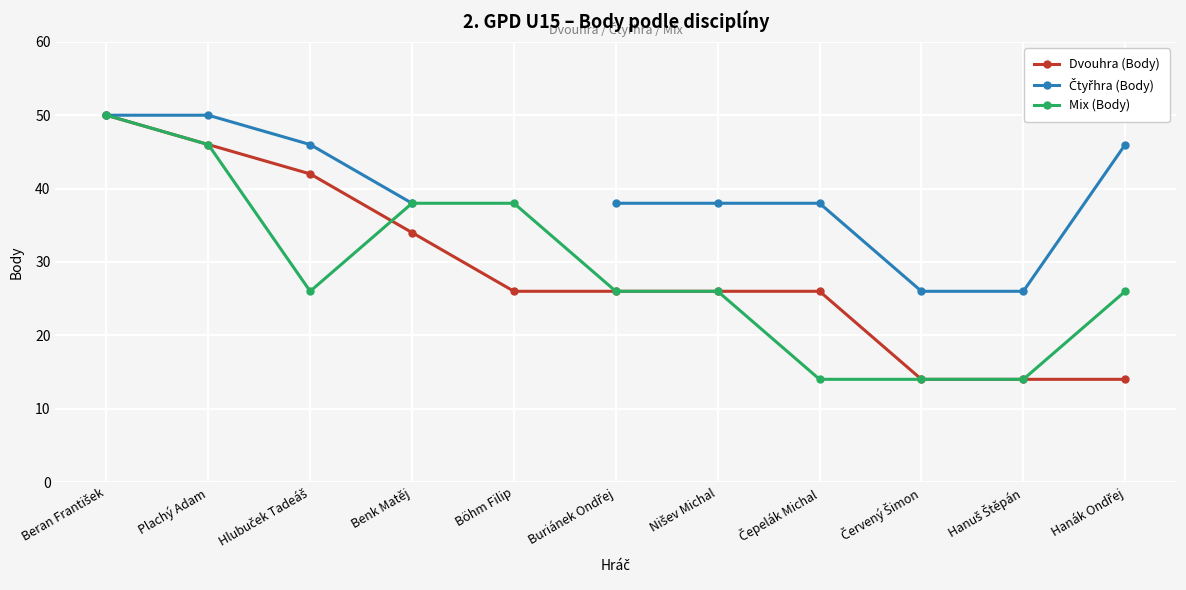

Where does the Čtyřhra (Body) series first go above 38?

Beran František